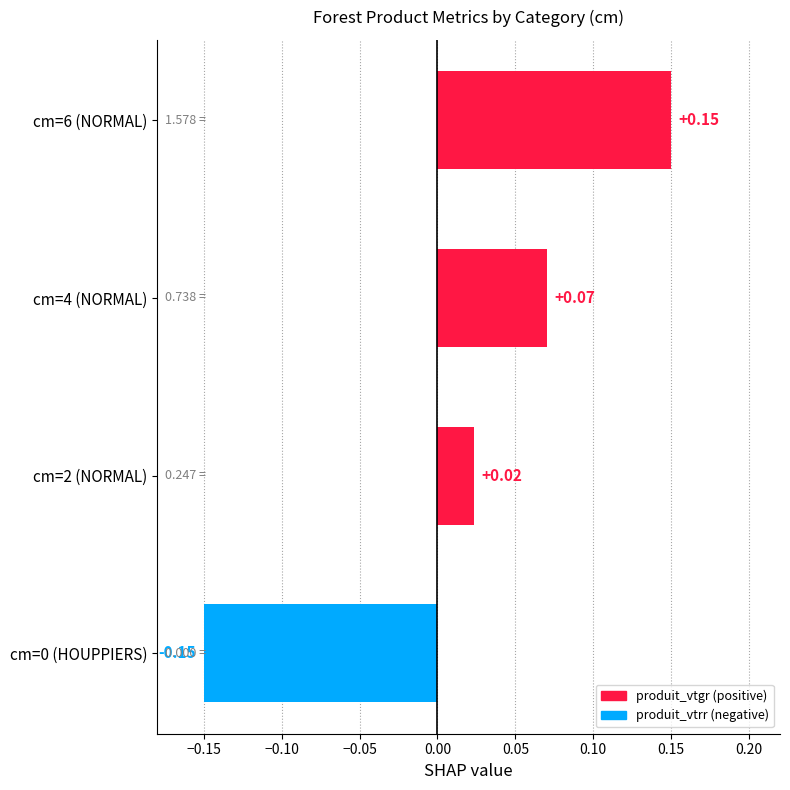

Between cm=6 (NORMAL) and cm=4 (NORMAL), which is larger?

cm=6 (NORMAL)